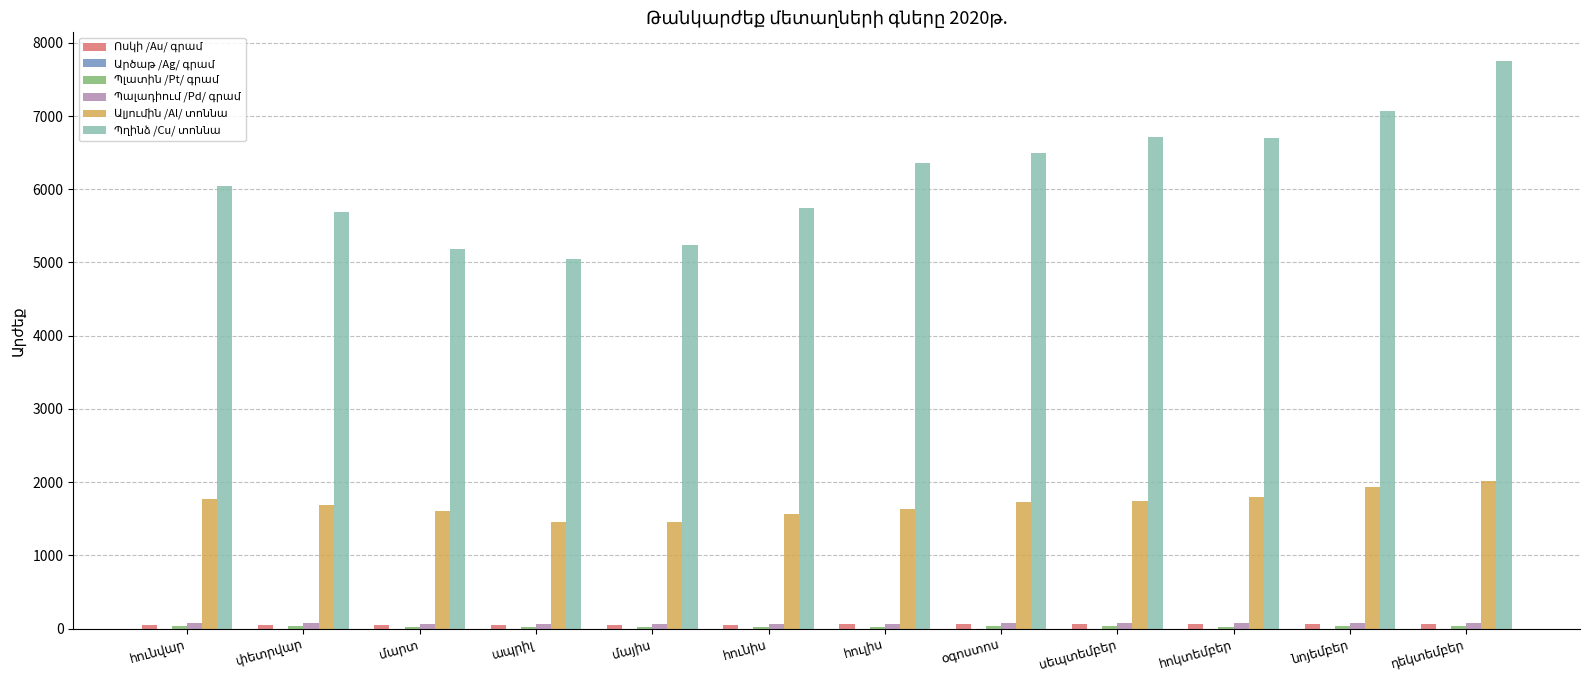

What is the greatest value displayed?

7755.2